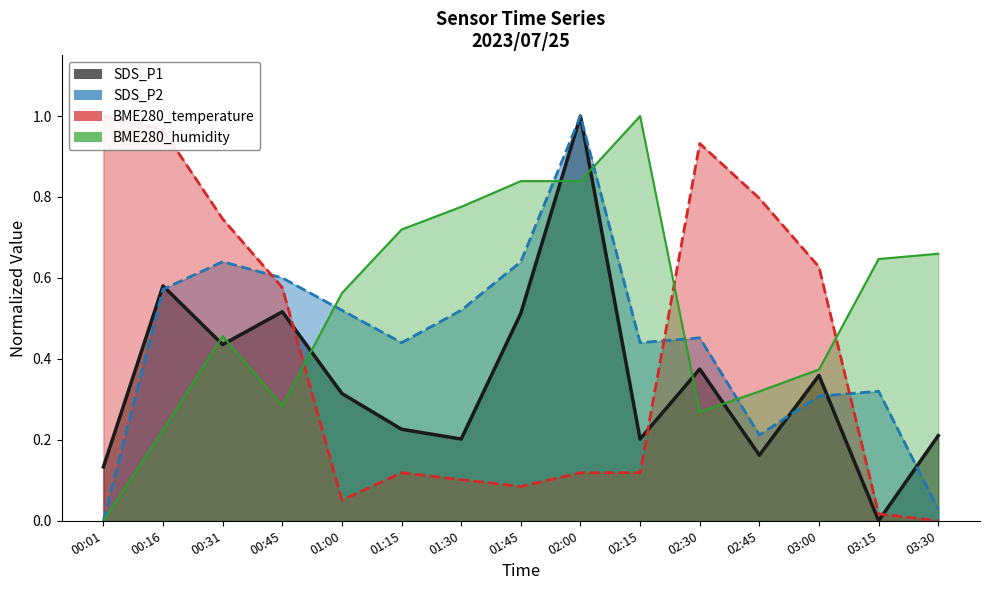

Which series has the largest total across all categories?

BME280_humidity (line)